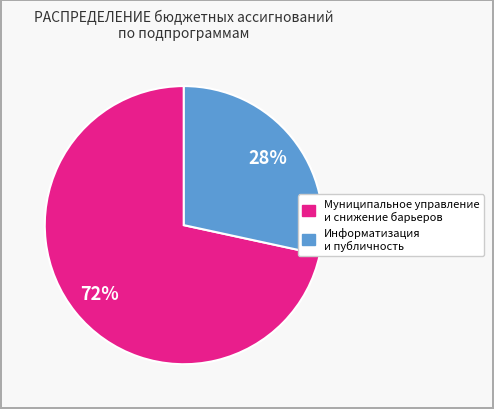

To the nearest percent, what is the average slice percentage?

50%